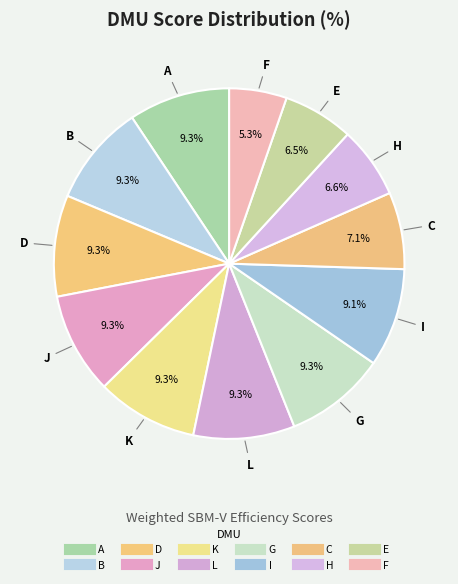

To the nearest percent, what is the combined percentage of E and A?

16%